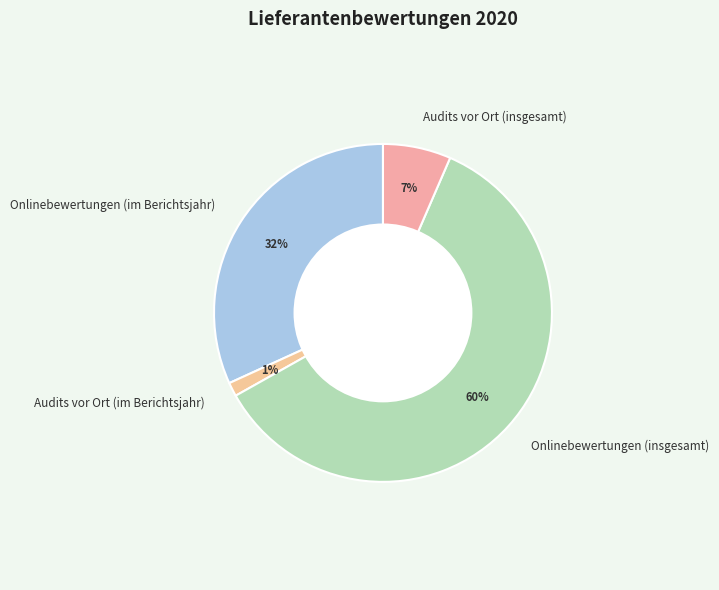

Is the sum of Audits vor Ort (im Berichtsjahr) and Onlinebewertungen (im Berichtsjahr) greater than half?

No